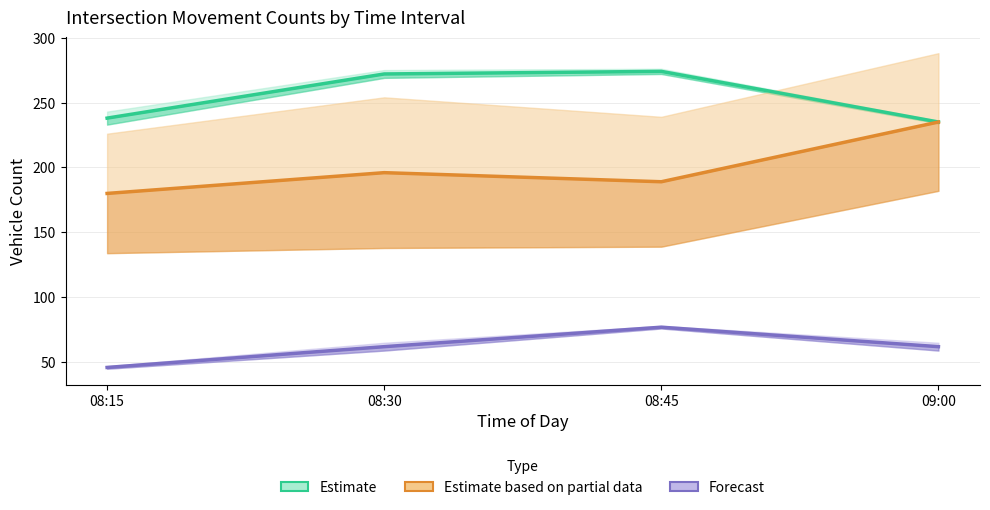

Which has a higher value, 09:00 or 08:30?

08:30